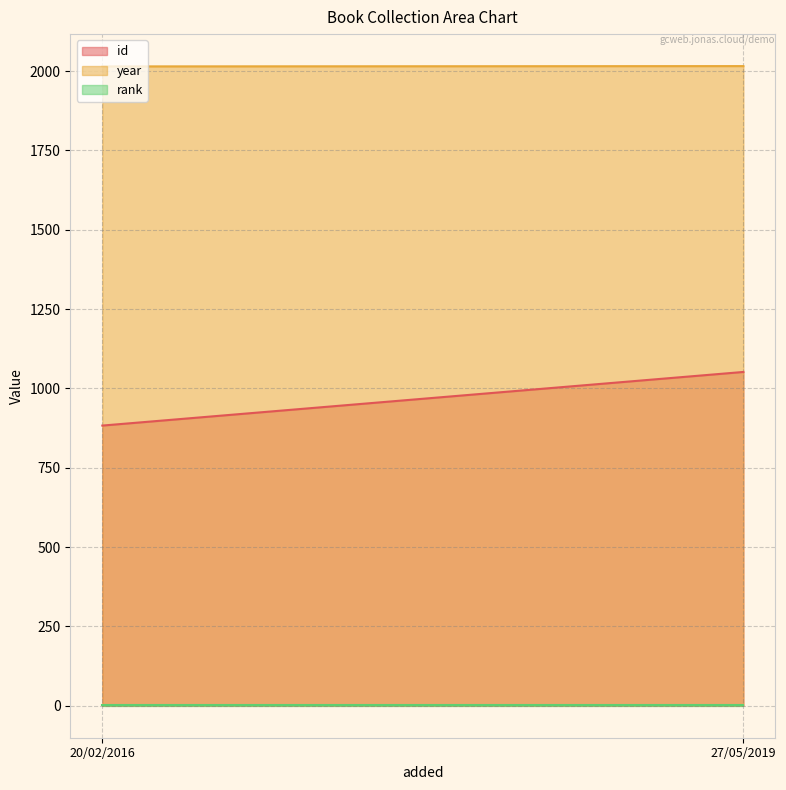

What is the label of the 1st point from the right?

27/05/2019